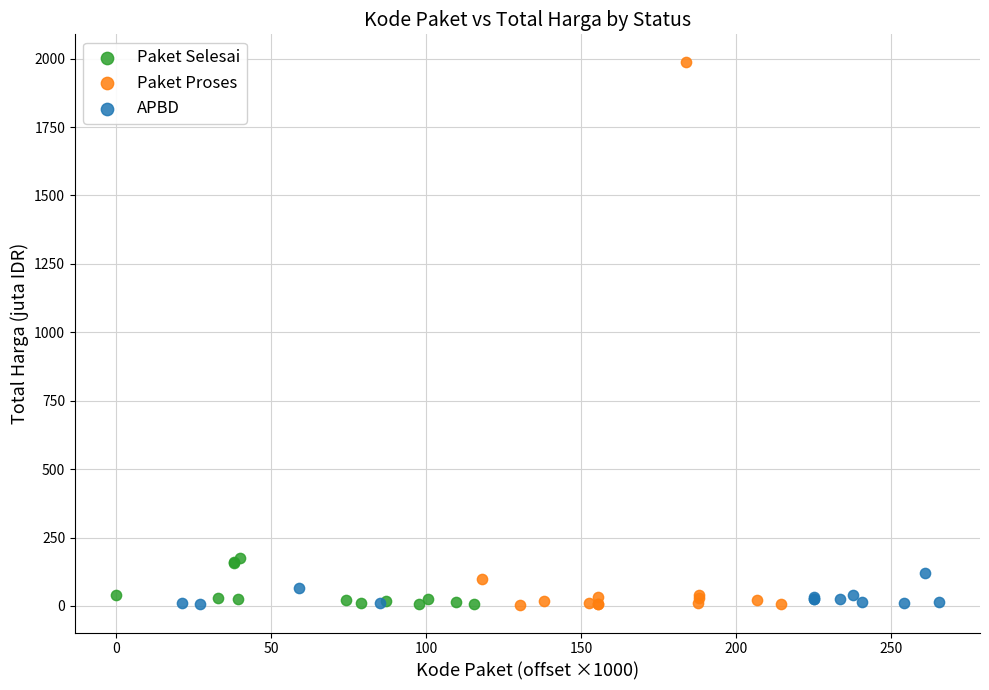

Which series contains the highest Y value?

Paket Proses